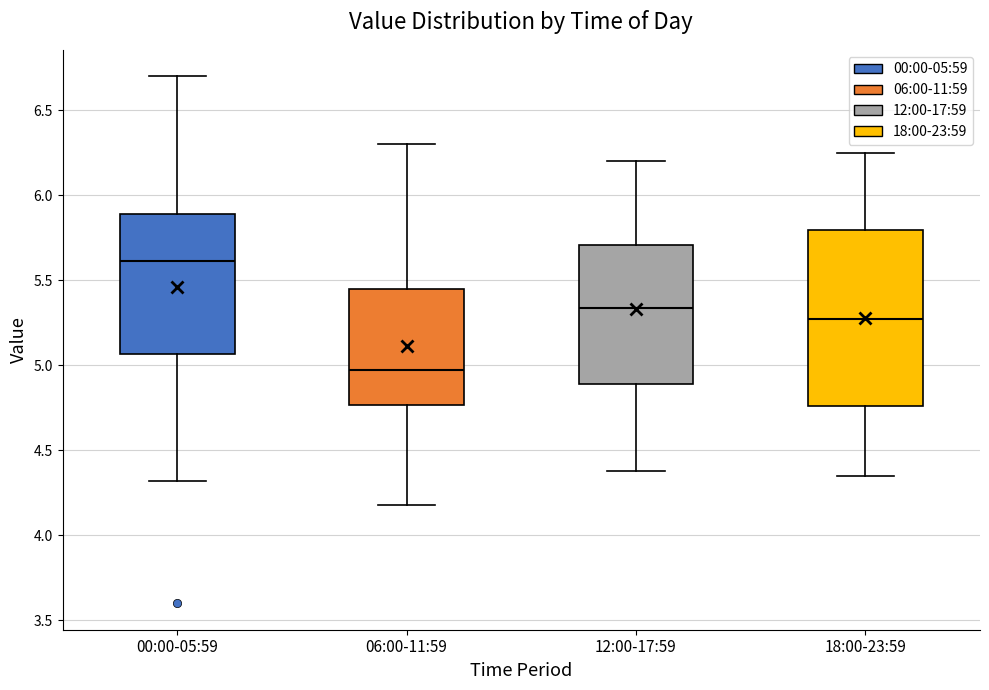

Reading left to right, read every box against the y-axis: the position of its median line, the range the box covers, and the ends of its whiskers. The values are not printed on the chart, so give them approximately, as read against the axis.

00:00-05:59: median 5.60, box 5.05 to 5.90, whiskers 4.30 to 6.70
06:00-11:59: median 5.00, box 4.75 to 5.45, whiskers 4.20 to 6.30
12:00-17:59: median 5.35, box 4.90 to 5.70, whiskers 4.40 to 6.20
18:00-23:59: median 5.30, box 4.75 to 5.80, whiskers 4.35 to 6.25